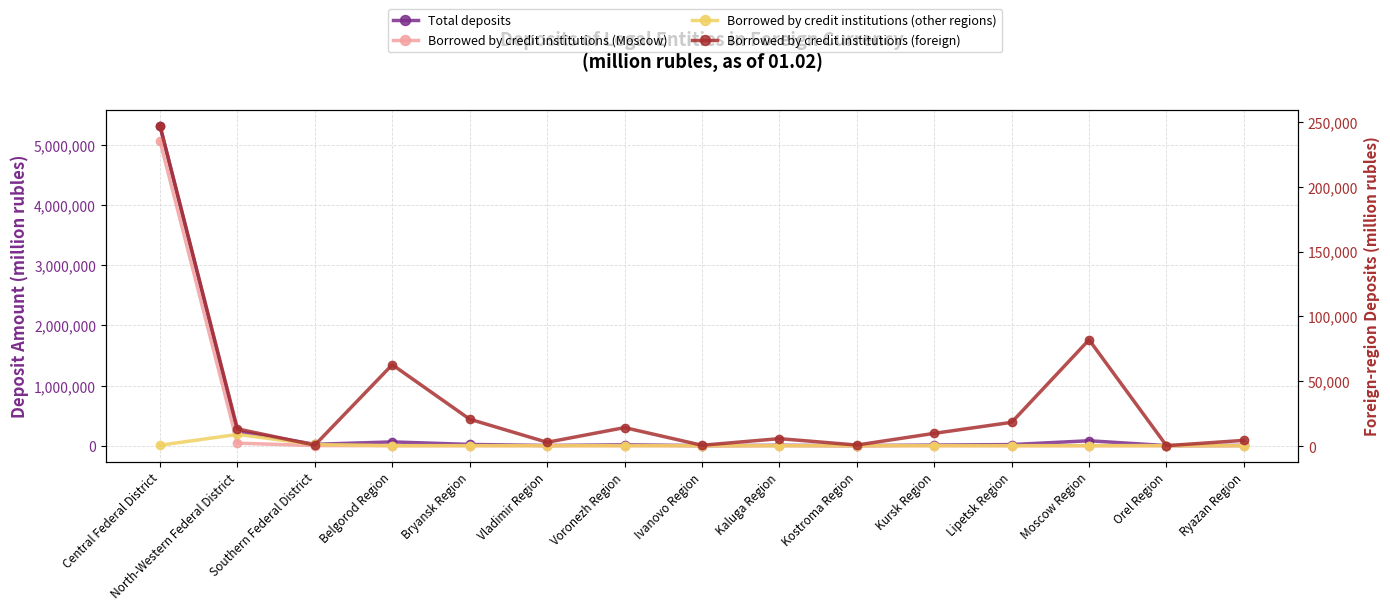

The Total deposits series shows 4145 at Vladimir Region. True or false?

False